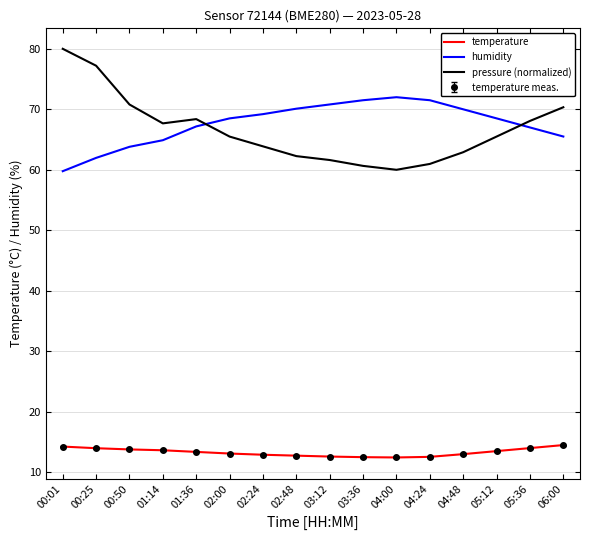

At how many categories does at least one series exceed 30?

16